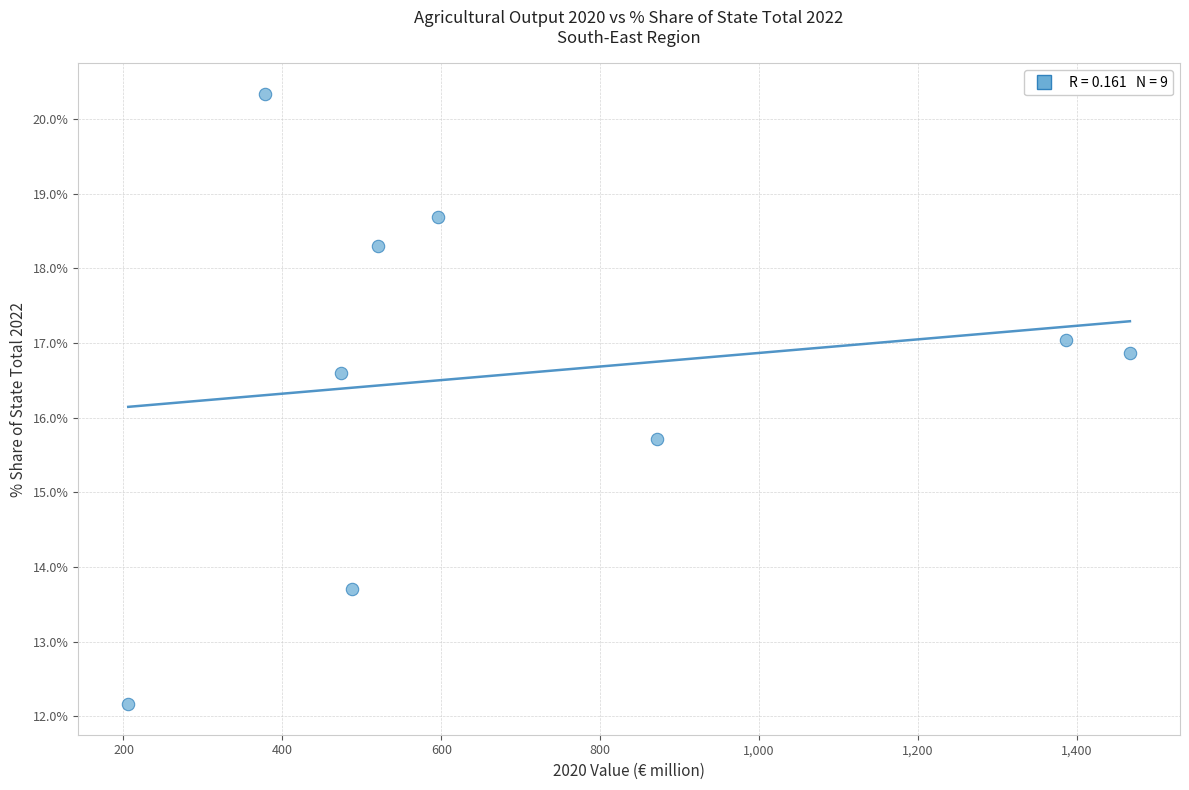

What is the average X value?

709.4